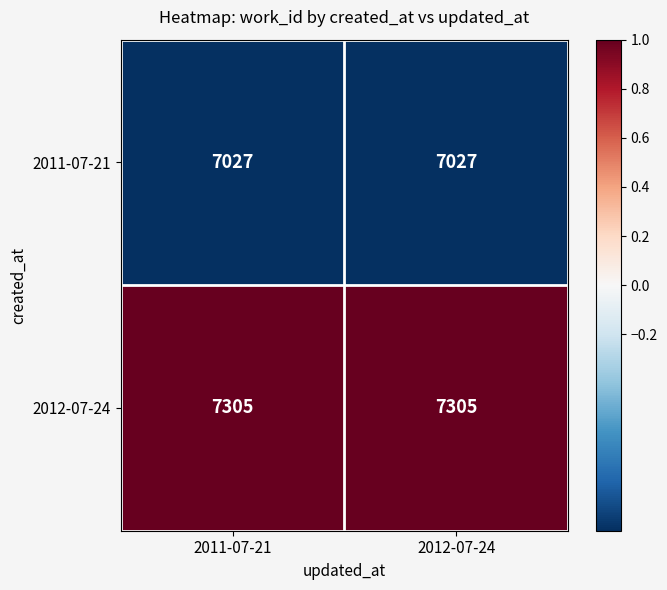

What is the sum of all 2011-07-21 values?

14054